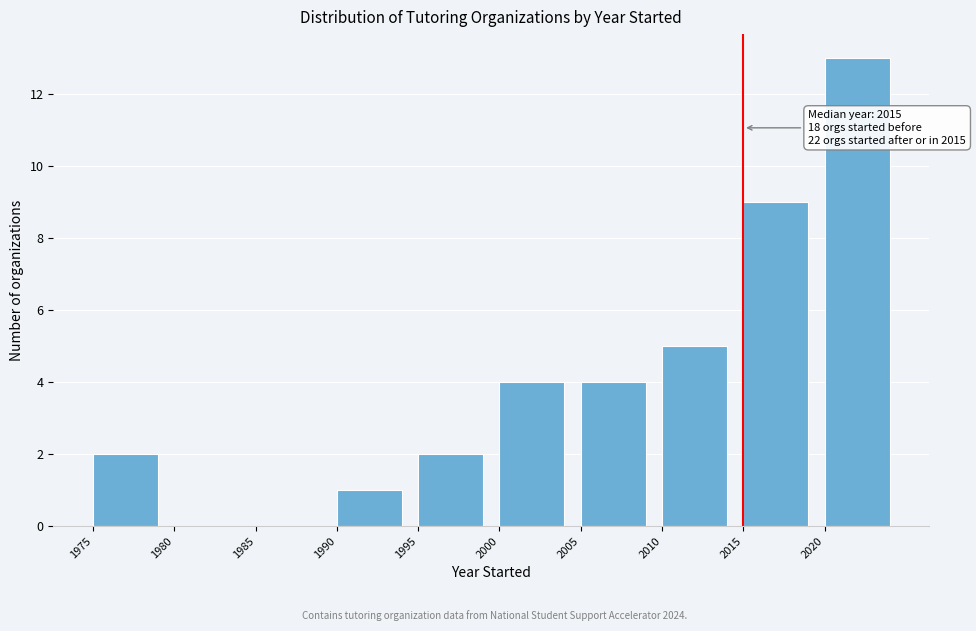

Which range on the x-axis has the tallest bar?

2020 to 2025